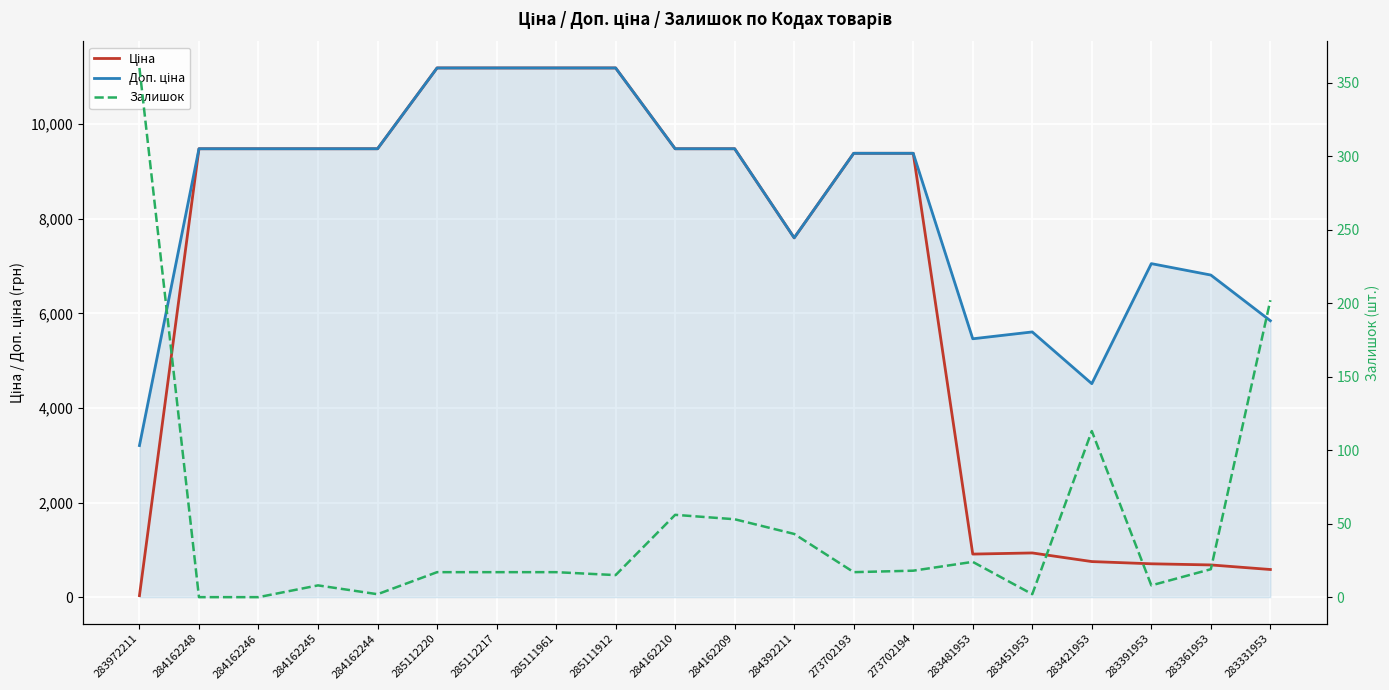

What is the difference between the maximum and second lowest values in the Доп. ціна series?

6674.8